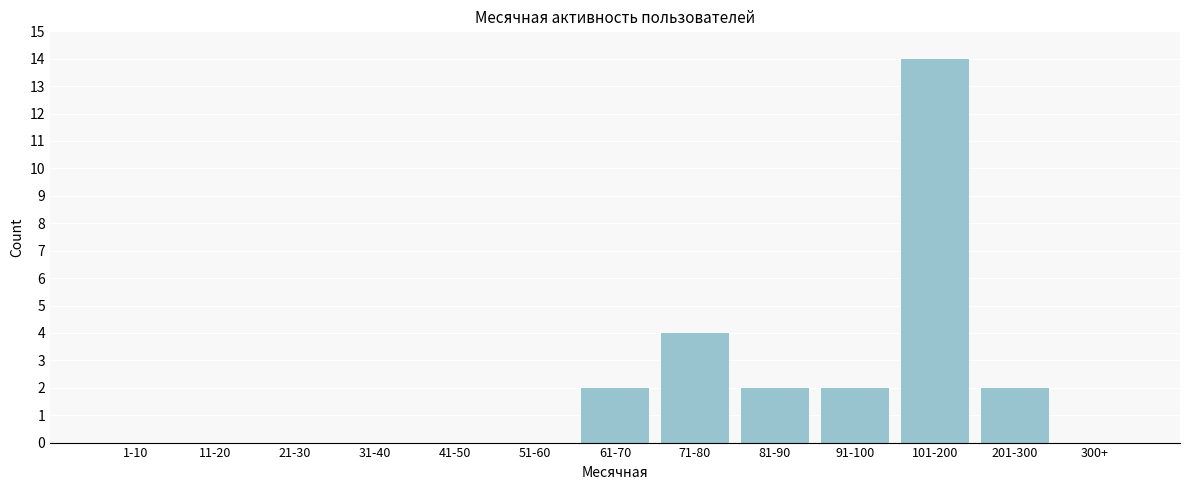

Reading left to right, extract all data points from this chart.

1-10=0	11-20=0	21-30=0	31-40=0	41-50=0	51-60=0	61-70=2	71-80=4	81-90=2	91-100=2	101-200=14	201-300=2	300+=0